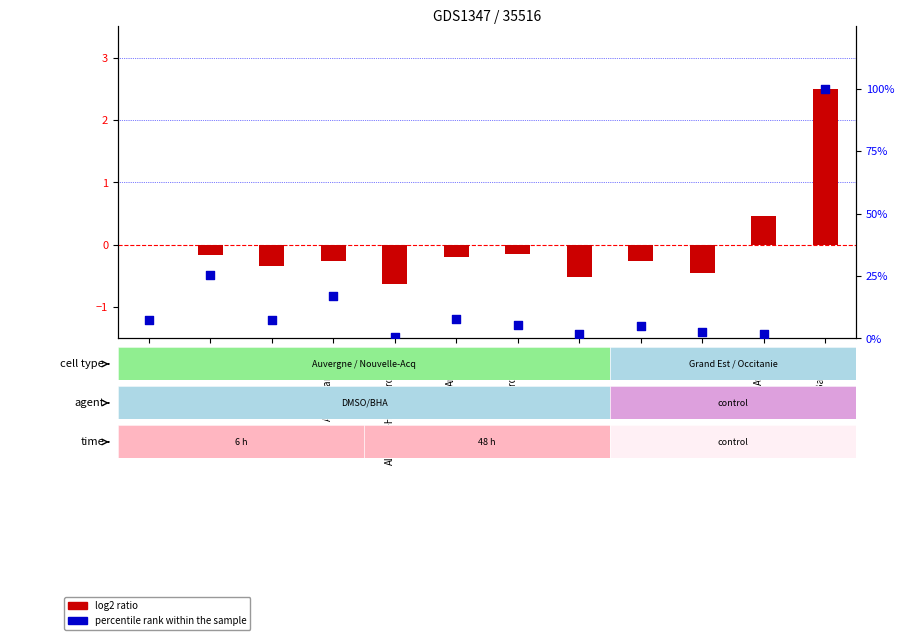

Which series has the largest Y range (max minus min)?

percentile rank within the sample